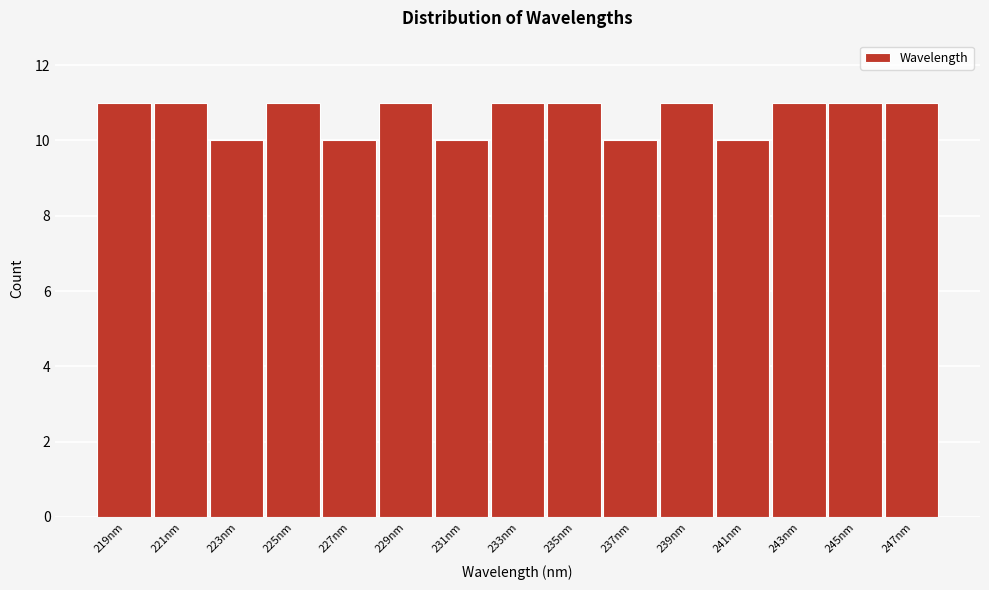

Reading left to right, transcribe this chart: for each bar, give the range it covers on the x-axis and its height. Neither the bar edges nor the heights are printed on the chart, so give them approximately, as read against the axes.

218 to 220: 11
220 to 222: 11
222 to 224: 10
224 to 226: 11
226 to 228: 10
228 to 230: 11
230 to 232: 10
232 to 234: 11
234 to 236: 11
236 to 238: 10
238 to 240: 11
240 to 242: 10
242 to 244: 11
244 to 246: 11
246 to 248: 11